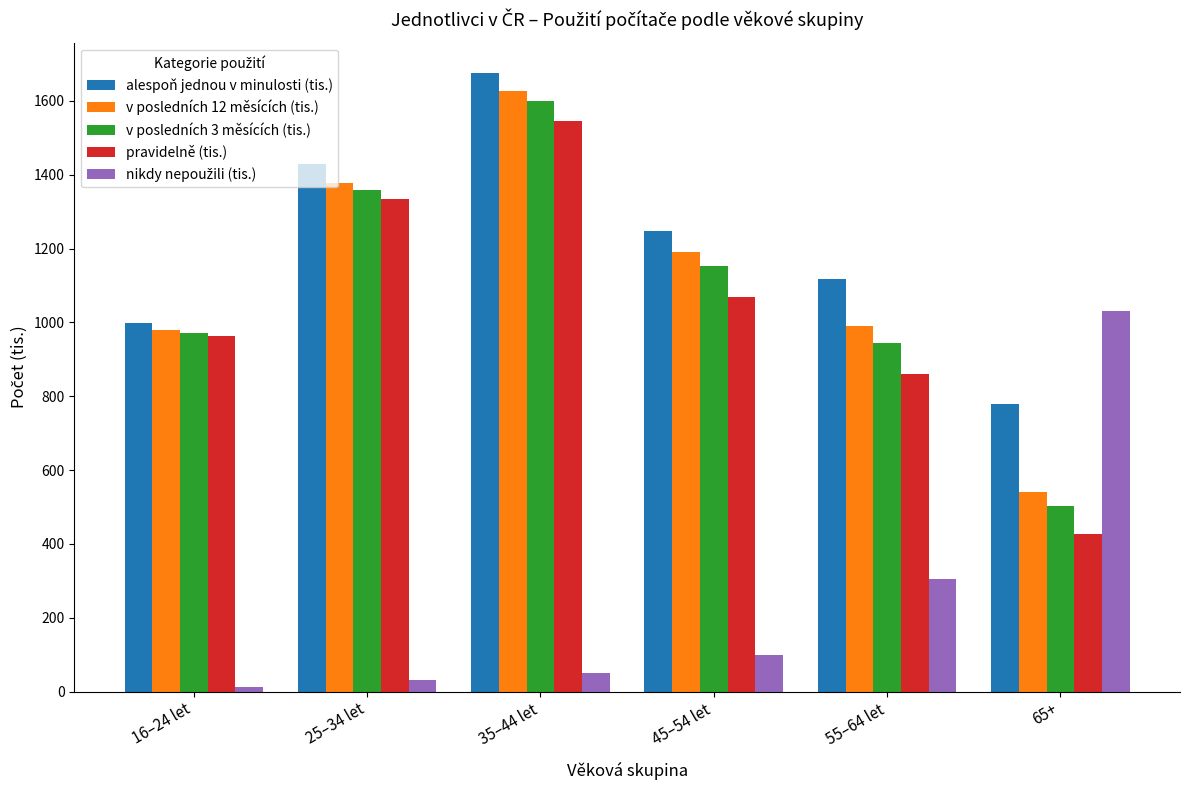

The value of v posledních 12 měsících (tis.) at 35–44 let is 1626.3. True or false?

True